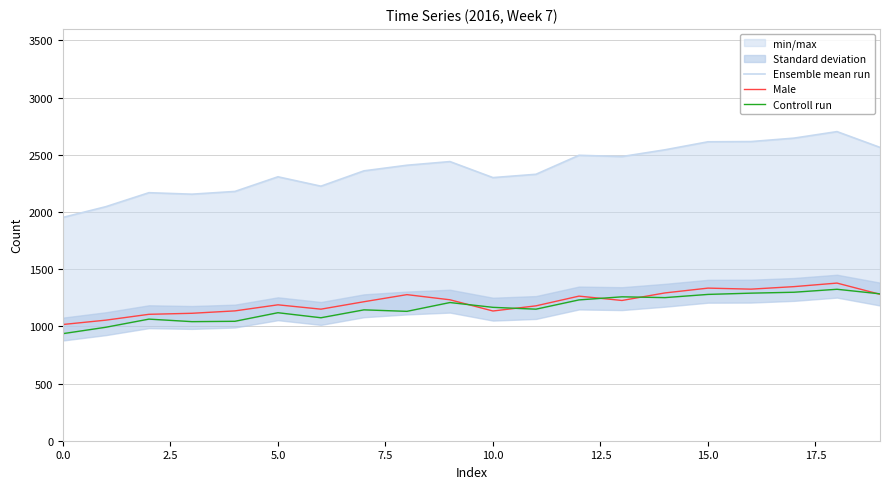

What is the minimum value for Male?

1016